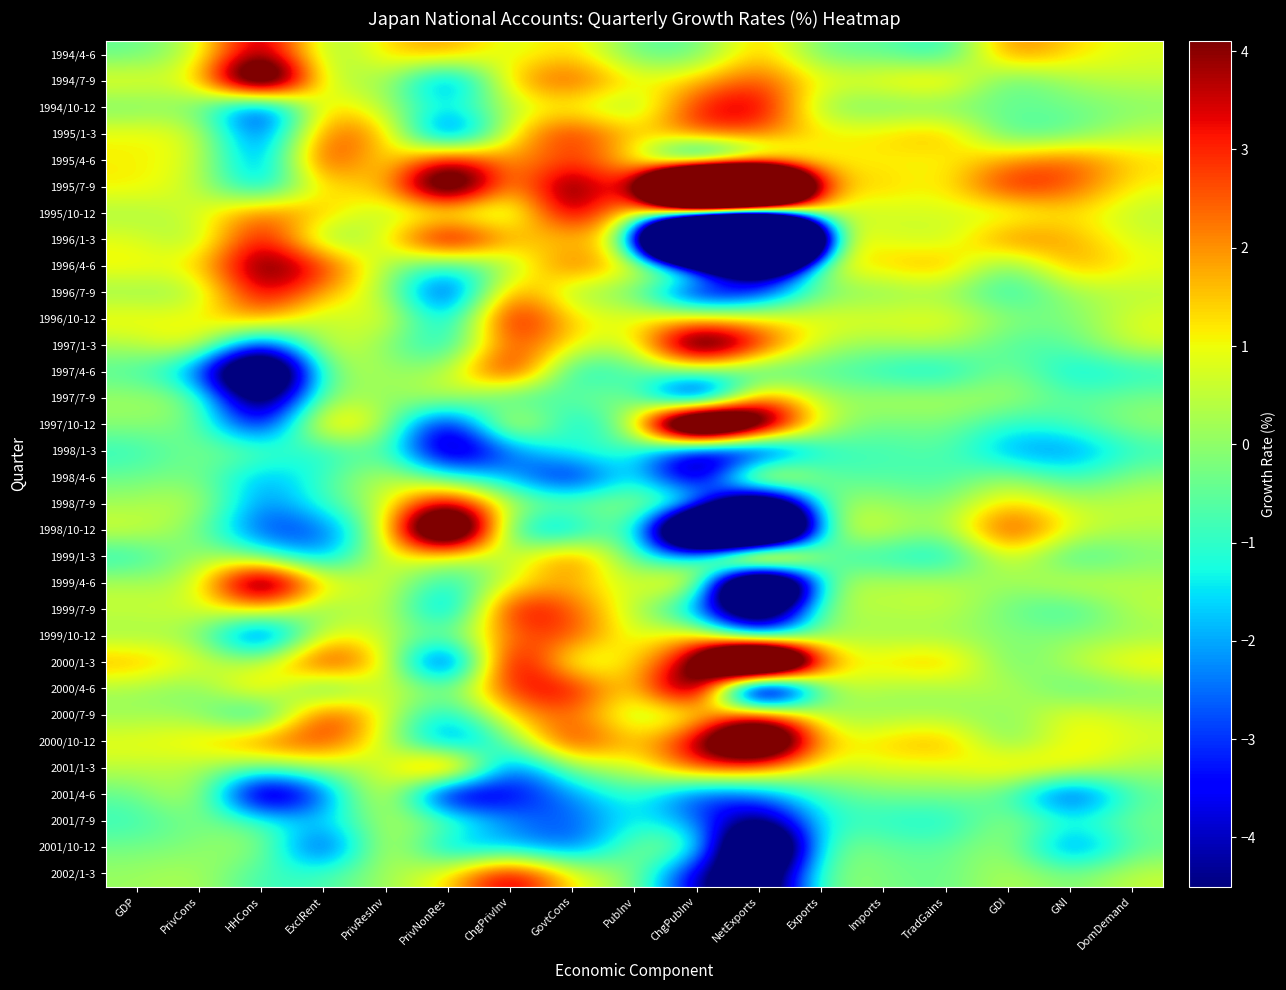

Reading left to right, transcribe all the data shown in this chart.

1994/4-6: GDP=-0.5	PrivCons=0.5	HHCons=4.7	ExclRent=-0.3	PrivResInv=1.4	PrivNonRes=2.1	ChgPrivInv=0.5	GovtCons=1.6	PubInv=-0.6	ChgPubInv=-0.6	NetExports=1.9	Exports=-0.6	Imports=-0.4	TradGains=-1.4	GDI=2.5	GNI=1.3	DomDemand=0.8
1994/7-9: GDP=1.1	PrivCons=0.7	HHCons=9.0	ExclRent=-0.2	PrivResInv=0.7	PrivNonRes=-3.6	ChgPrivInv=1.8	GovtCons=3.0	PubInv=1.0	ChgPubInv=1.5	NetExports=2.9	Exports=0.9	Imports=1.2	TradGains=1.9	GDI=-0.9	GNI=0.3	DomDemand=0.5
1994/10-12: GDP=-0.4	PrivCons=-0.0	HHCons=-4.5	ExclRent=1.9	PrivResInv=0.2	PrivNonRes=-1.5	ChgPrivInv=0.5	GovtCons=0.9	PubInv=-0.3	ChgPubInv=3.3	NetExports=4.1	Exports=-0.3	Imports=-0.4	TradGains=-0.4	GDI=-0.4	GNI=-0.4	DomDemand=-0.1
1995/1-3: GDP=1.1	PrivCons=0.9	HHCons=-3.6	ExclRent=2.8	PrivResInv=2.0	PrivNonRes=-4.5	ChgPrivInv=1.2	GovtCons=3.5	PubInv=1.2	ChgPubInv=2.9	NetExports=2.5	Exports=1.2	Imports=1.3	TradGains=2.0	GDI=-1.0	GNI=-0.6	DomDemand=0.5
1995/4-6: GDP=1.1	PrivCons=0.9	HHCons=-3.1	ExclRent=3.8	PrivResInv=0.4	PrivNonRes=4.2	ChgPrivInv=1.6	GovtCons=2.9	PubInv=1.2	ChgPubInv=-5.3	NetExports=-0.8	Exports=1.0	Imports=1.1	TradGains=0.9	GDI=2.0	GNI=2.7	DomDemand=1.3
1995/7-9: GDP=1.2	PrivCons=0.6	HHCons=-2.4	ExclRent=1.6	PrivResInv=1.1	PrivNonRes=7.8	ChgPrivInv=0.9	GovtCons=5.5	PubInv=1.3	ChgPubInv=25.0	NetExports=20.9	Exports=1.6	Imports=1.5	TradGains=0.9	GDI=3.5	GNI=2.7	DomDemand=1.0
1995/10-12: GDP=0.2	PrivCons=0.7	HHCons=2.6	ExclRent=1.6	PrivResInv=0.2	PrivNonRes=0.3	ChgPrivInv=-0.3	GovtCons=4.7	PubInv=0.4	ChgPubInv=3.3	NetExports=2.1	Exports=0.4	Imports=0.6	TradGains=0.8	GDI=0.3	GNI=1.3	DomDemand=0.4
1996/1-3: GDP=0.9	PrivCons=-0.1	HHCons=4.1	ExclRent=-0.7	PrivResInv=0.8	PrivNonRes=5.1	ChgPrivInv=1.6	GovtCons=1.4	PubInv=0.7	ChgPubInv=-37.7	NetExports=-54.6	Exports=0.8	Imports=0.9	TradGains=0.3	GDI=2.6	GNI=1.8	DomDemand=0.7
1996/4-6: GDP=1.2	PrivCons=1.1	HHCons=5.1	ExclRent=3.2	PrivResInv=0.1	PrivNonRes=-1.3	ChgPrivInv=-0.1	GovtCons=3.0	PubInv=0.9	ChgPubInv=1.4	NetExports=-7.8	Exports=1.1	Imports=1.4	TradGains=2.1	GDI=-0.7	GNI=2.1	DomDemand=1.0
1996/7-9: GDP=0.0	PrivCons=0.0	HHCons=4.1	ExclRent=1.7	PrivResInv=0.5	PrivNonRes=-4.5	ChgPrivInv=2.8	GovtCons=-0.2	PubInv=-0.1	ChgPubInv=-4.9	NetExports=-3.4	Exports=-0.2	Imports=-0.2	TradGains=0.2	GDI=-1.4	GNI=0.2	DomDemand=0.4
1996/10-12: GDP=1.2	PrivCons=1.0	HHCons=2.3	ExclRent=-0.0	PrivResInv=1.4	PrivNonRes=-2.4	ChgPrivInv=4.3	GovtCons=1.1	PubInv=1.0	ChgPubInv=1.5	NetExports=1.2	Exports=1.0	Imports=0.9	TradGains=1.1	GDI=0.0	GNI=-0.3	DomDemand=0.9
1997/1-3: GDP=0.3	PrivCons=1.5	HHCons=-4.0	ExclRent=1.2	PrivResInv=-0.1	PrivNonRes=-1.8	ChgPrivInv=3.1	GovtCons=1.1	PubInv=0.2	ChgPubInv=7.2	NetExports=3.3	Exports=0.3	Imports=0.1	TradGains=0.4	GDI=-0.8	GNI=-0.6	DomDemand=0.8
1997/4-6: GDP=-0.7	PrivCons=-2.4	HHCons=-10.7	ExclRent=0.3	PrivResInv=0.2	PrivNonRes=0.1	ChgPrivInv=4.3	GovtCons=-1.9	PubInv=-0.6	ChgPubInv=-0.3	NetExports=-1.4	Exports=-0.6	Imports=-1.3	TradGains=-1.7	GDI=0.1	GNI=-1.7	DomDemand=-1.2
1997/7-9: GDP=0.2	PrivCons=0.1	HHCons=-7.0	ExclRent=0.5	PrivResInv=-0.2	PrivNonRes=0.9	ChgPrivInv=-1.5	GovtCons=-0.4	PubInv=0.2	ChgPubInv=-6.5	NetExports=3.0	Exports=0.0	Imports=0.4	TradGains=0.4	GDI=0.3	GNI=-0.6	DomDemand=-0.2
1997/10-12: GDP=0.0	PrivCons=-0.2	HHCons=-4.5	ExclRent=2.4	PrivResInv=0.6	PrivNonRes=-5.0	ChgPrivInv=2.3	GovtCons=-2.1	PubInv=0.2	ChgPubInv=14.0	NetExports=6.6	Exports=0.4	Imports=-0.4	TradGains=-0.1	GDI=-1.2	GNI=-0.8	DomDemand=0.1
1998/1-3: GDP=-1.1	PrivCons=-0.1	HHCons=-0.4	ExclRent=-1.5	PrivResInv=-0.2	PrivNonRes=-5.7	ChgPrivInv=-2.6	GovtCons=-0.7	PubInv=-0.9	ChgPubInv=-5.1	NetExports=-5.6	Exports=-1.0	Imports=-0.9	TradGains=-0.5	GDI=-2.2	GNI=-2.5	DomDemand=-1.0
1998/4-6: GDP=-0.4	PrivCons=-0.1	HHCons=-2.2	ExclRent=-0.9	PrivResInv=0.8	PrivNonRes=-1.0	ChgPrivInv=-1.9	GovtCons=-4.5	PubInv=-0.5	ChgPubInv=-6.1	NetExports=3.9	Exports=-0.7	Imports=-0.6	TradGains=-0.9	GDI=0.2	GNI=-1.1	DomDemand=-0.0
1998/7-9: GDP=0.2	PrivCons=0.7	HHCons=-2.7	ExclRent=-0.8	PrivResInv=0.5	PrivNonRes=4.7	ChgPrivInv=0.2	GovtCons=0.1	PubInv=0.1	ChgPubInv=0.4	NetExports=-9.5	Exports=0.2	Imports=0.2	TradGains=-0.3	GDI=1.7	GNI=0.4	DomDemand=0.6
1998/10-12: GDP=0.8	PrivCons=-0.2	HHCons=-3.2	ExclRent=-3.0	PrivResInv=0.6	PrivNonRes=10.4	ChgPrivInv=-1.8	GovtCons=-2.5	PubInv=0.8	ChgPubInv=-14.7	NetExports=-20.8	Exports=0.7	Imports=0.8	TradGains=-0.2	GDI=3.6	GNI=0.8	DomDemand=0.3
1999/1-3: GDP=-1.3	PrivCons=0.4	HHCons=-0.5	ExclRent=-2.6	PrivResInv=1.2	PrivNonRes=0.5	ChgPrivInv=0.2	GovtCons=3.0	PubInv=-1.0	ChgPubInv=-1.9	NetExports=10.0	Exports=-1.2	Imports=-1.1	TradGains=-1.9	GDI=1.2	GNI=-1.3	DomDemand=-0.2
1999/4-6: GDP=0.4	PrivCons=0.2	HHCons=7.2	ExclRent=0.8	PrivResInv=0.9	PrivNonRes=-1.7	ChgPrivInv=0.9	GovtCons=1.9	PubInv=0.2	ChgPubInv=3.0	NetExports=-16.4	Exports=0.5	Imports=0.4	TradGains=0.6	GDI=0.0	GNI=0.9	DomDemand=0.4
1999/7-9: GDP=0.6	PrivCons=0.7	HHCons=1.5	ExclRent=-0.5	PrivResInv=1.1	PrivNonRes=-3.2	ChgPrivInv=4.1	GovtCons=2.6	PubInv=0.4	ChgPubInv=-2.5	NetExports=-8.2	Exports=0.4	Imports=0.4	TradGains=0.6	GDI=-0.4	GNI=-1.1	DomDemand=0.5
1999/10-12: GDP=0.1	PrivCons=0.2	HHCons=-4.6	ExclRent=1.4	PrivResInv=0.4	PrivNonRes=-0.4	ChgPrivInv=2.4	GovtCons=3.0	PubInv=0.3	ChgPubInv=2.1	NetExports=-3.5	Exports=0.3	Imports=0.1	TradGains=0.1	GDI=-0.1	GNI=-0.1	DomDemand=0.1
2000/1-3: GDP=1.9	PrivCons=0.9	HHCons=0.2	ExclRent=3.9	PrivResInv=1.3	PrivNonRes=-5.5	ChgPrivInv=5.2	GovtCons=-0.2	PubInv=1.4	ChgPubInv=4.0	NetExports=18.5	Exports=1.4	Imports=1.3	TradGains=2.0	GDI=-0.6	GNI=0.5	DomDemand=1.4
2000/4-6: GDP=0.2	PrivCons=-0.4	HHCons=2.1	ExclRent=-1.7	PrivResInv=1.2	PrivNonRes=-0.5	ChgPrivInv=3.2	GovtCons=3.9	PubInv=0.4	ChgPubInv=7.4	NetExports=-12.3	Exports=0.6	Imports=0.2	TradGains=0.1	GDI=0.6	GNI=-0.8	DomDemand=-0.2
2000/7-9: GDP=0.1	PrivCons=0.2	HHCons=-2.4	ExclRent=3.7	PrivResInv=0.7	PrivNonRes=-2.0	ChgPrivInv=1.6	GovtCons=2.5	PubInv=0.0	ChgPubInv=0.3	NetExports=4.2	Exports=-0.0	Imports=0.1	TradGains=0.2	GDI=-0.2	GNI=1.2	DomDemand=0.5
2000/10-12: GDP=1.0	PrivCons=1.3	HHCons=2.6	ExclRent=3.1	PrivResInv=0.6	PrivNonRes=-3.2	ChgPrivInv=-0.5	GovtCons=3.7	PubInv=1.1	ChgPubInv=4.0	NetExports=9.5	Exports=1.1	Imports=1.4	TradGains=2.1	GDI=-0.6	GNI=1.3	DomDemand=0.8
2001/1-3: GDP=0.5	PrivCons=0.3	HHCons=-0.5	ExclRent=0.2	PrivResInv=0.3	PrivNonRes=4.6	ChgPrivInv=-3.6	GovtCons=0.2	PubInv=0.5	ChgPubInv=3.0	NetExports=2.2	Exports=0.5	Imports=0.9	TradGains=0.7	GDI=1.7	GNI=1.3	DomDemand=0.2
2001/4-6: GDP=-0.5	PrivCons=1.0	HHCons=-6.4	ExclRent=-2.8	PrivResInv=1.9	PrivNonRes=-5.7	ChgPrivInv=-3.7	GovtCons=-2.3	PubInv=-0.7	ChgPubInv=-3.4	NetExports=-2.5	Exports=-0.7	Imports=-0.3	TradGains=-0.2	GDI=-0.6	GNI=-4.1	DomDemand=-0.5
2001/7-9: GDP=-1.0	PrivCons=-0.1	HHCons=-0.7	ExclRent=-1.8	PrivResInv=0.5	PrivNonRes=0.0	ChgPrivInv=-2.3	GovtCons=-2.9	PubInv=-1.1	ChgPubInv=-2.3	NetExports=-5.6	Exports=-1.0	Imports=-1.1	TradGains=-1.5	GDI=0.3	GNI=-1.1	DomDemand=-0.2
2001/10-12: GDP=-0.3	PrivCons=-0.1	HHCons=0.4	ExclRent=-4.2	PrivResInv=1.4	PrivNonRes=-2.5	ChgPrivInv=-1.9	GovtCons=-3.0	PubInv=-0.1	ChgPubInv=0.2	NetExports=-11.1	Exports=0.0	Imports=-0.4	TradGains=-0.6	GDI=0.4	GNI=-3.1	DomDemand=-0.5
2002/1-3: GDP=0.1	PrivCons=0.4	HHCons=-1.0	ExclRent=-0.8	PrivResInv=0.2	PrivNonRes=1.1	ChgPrivInv=4.5	GovtCons=0.9	PubInv=0.1	ChgPubInv=-4.2	NetExports=-7.4	Exports=0.1	Imports=-0.2	TradGains=-0.5	GDI=0.5	GNI=-0.3	DomDemand=0.6